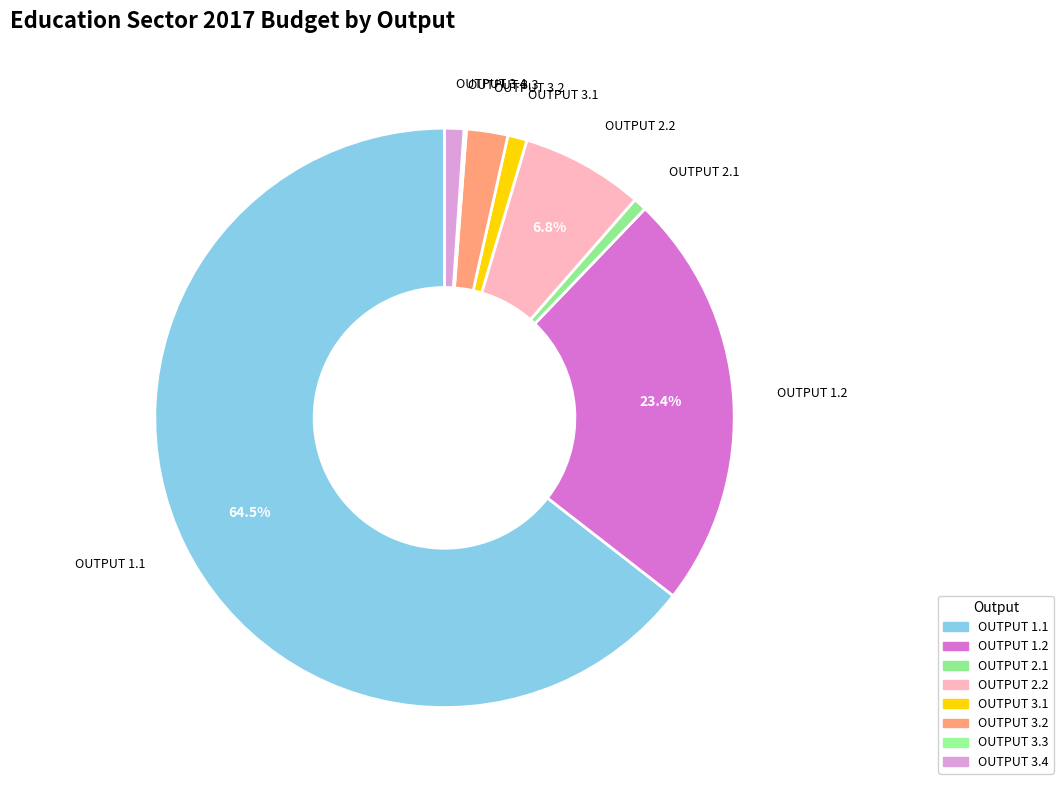

Between OUTPUT 2.2 and OUTPUT 3.1, which is larger?

OUTPUT 2.2